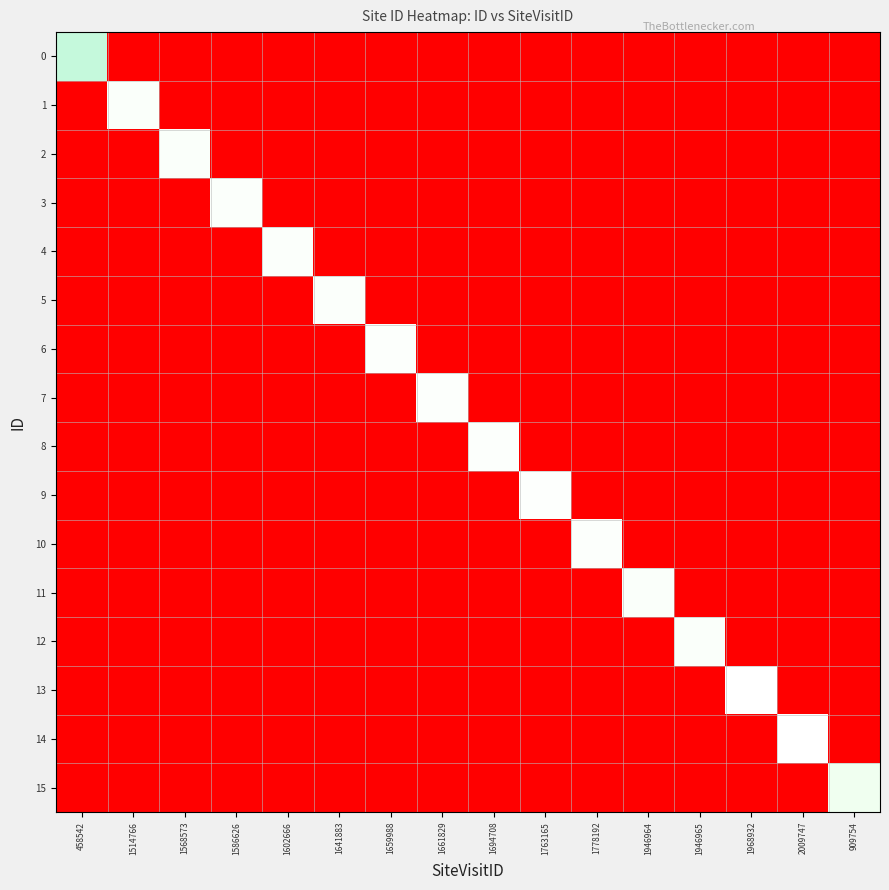

How many series are shown in this chart?

16